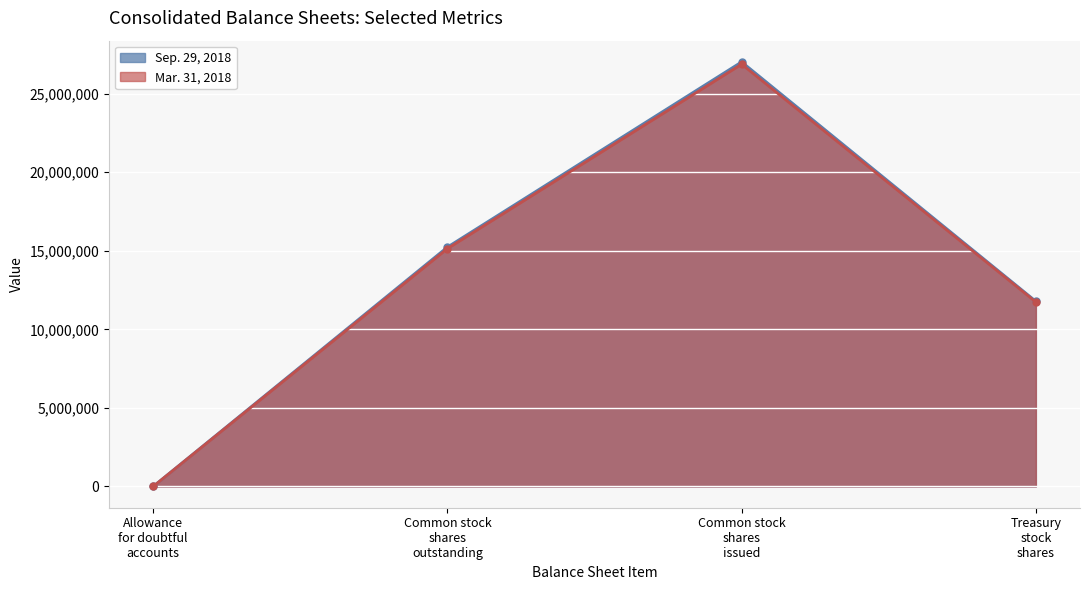

What is the label of the 2nd point from the right?

Common stock
shares
issued